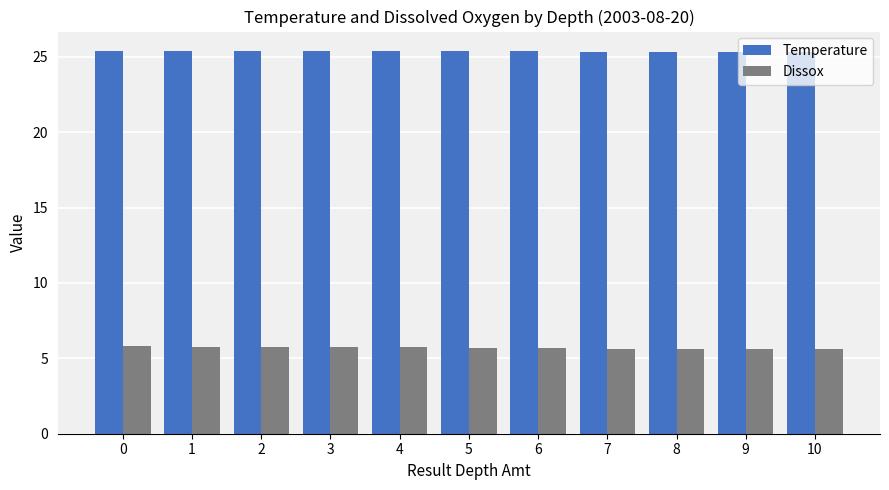

What is the difference between the maximum and minimum values in the Dissox series?

0.2